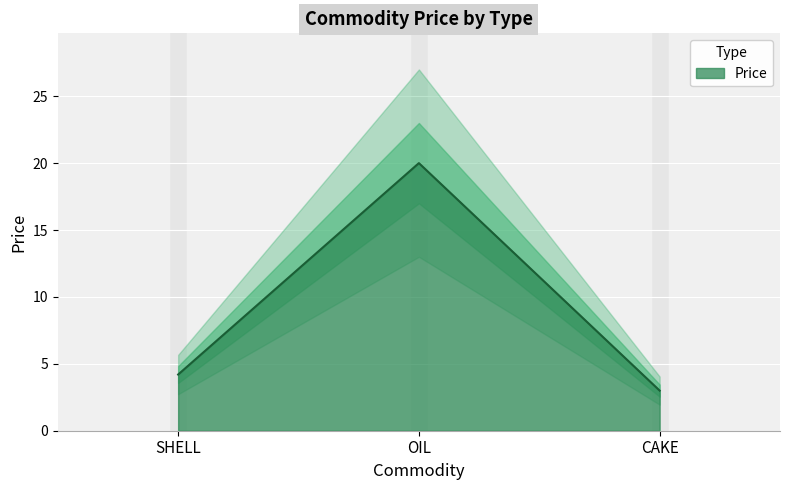

At which label does the data first exceed 4?

SHELL